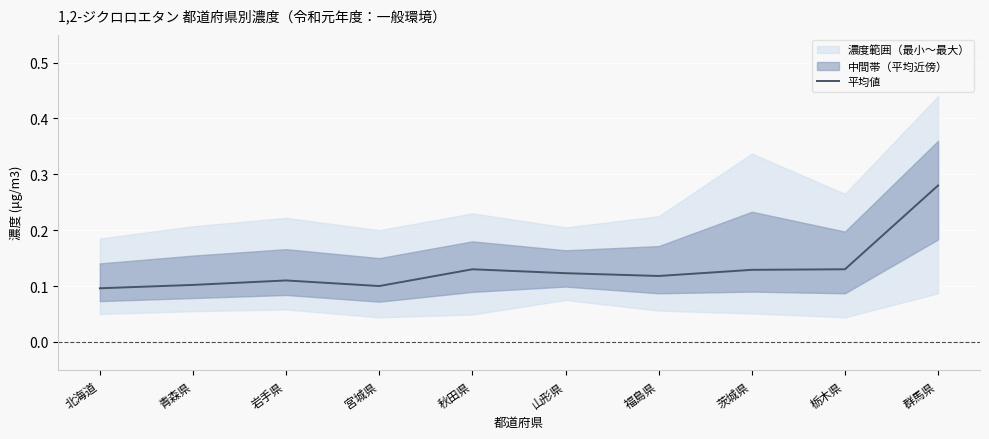

The value at 北海道 is 0.0. True or false?

False